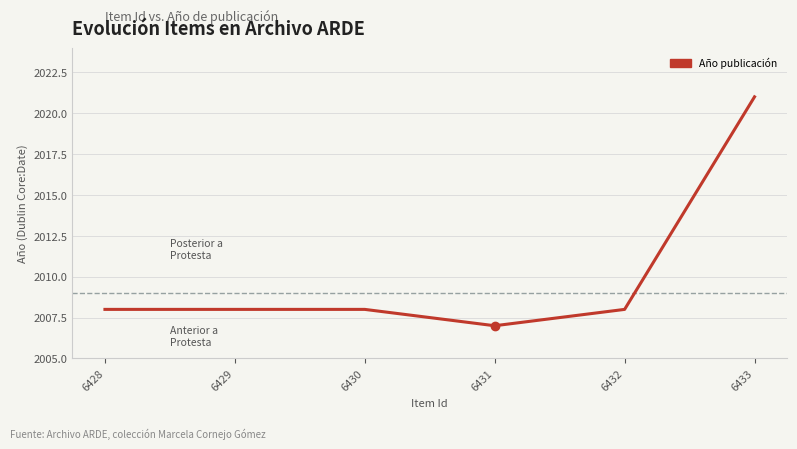

Approximately how many times larger is the value at 6433 compared to 6430?

1.0